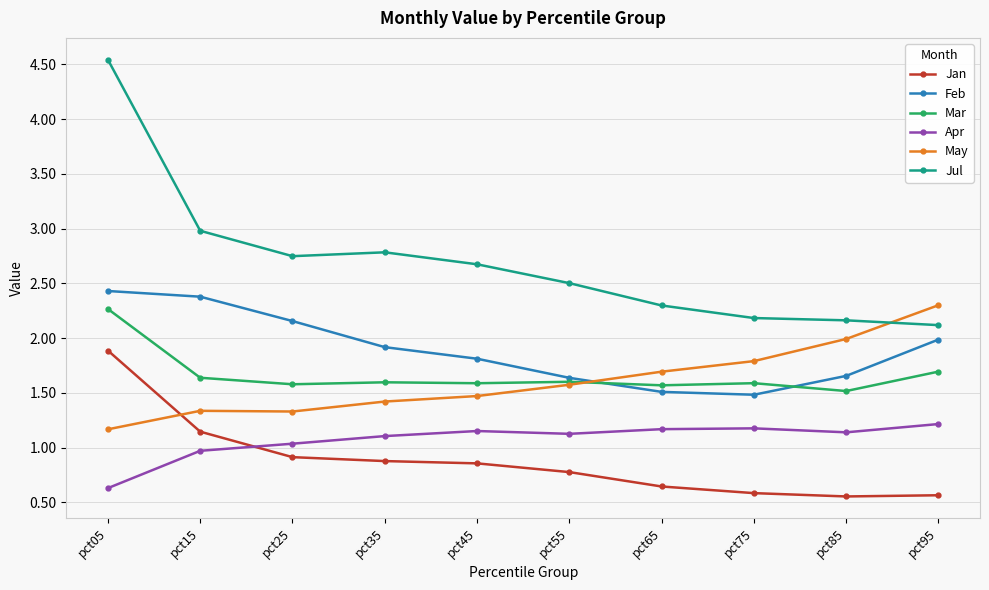

What is the difference between the May values at pct25 and pct75?

0.5